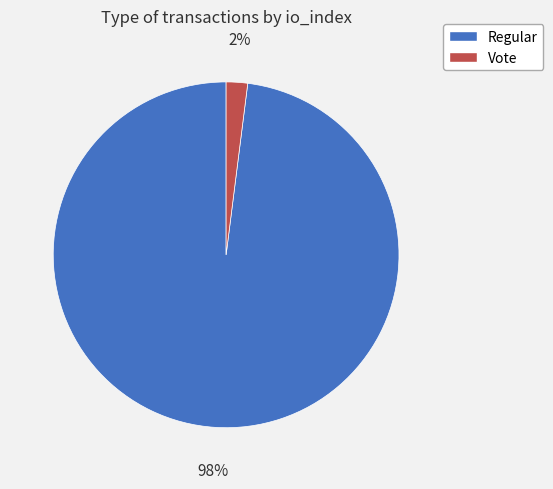

Rank the categories by value from highest to lowest.

Regular, Vote